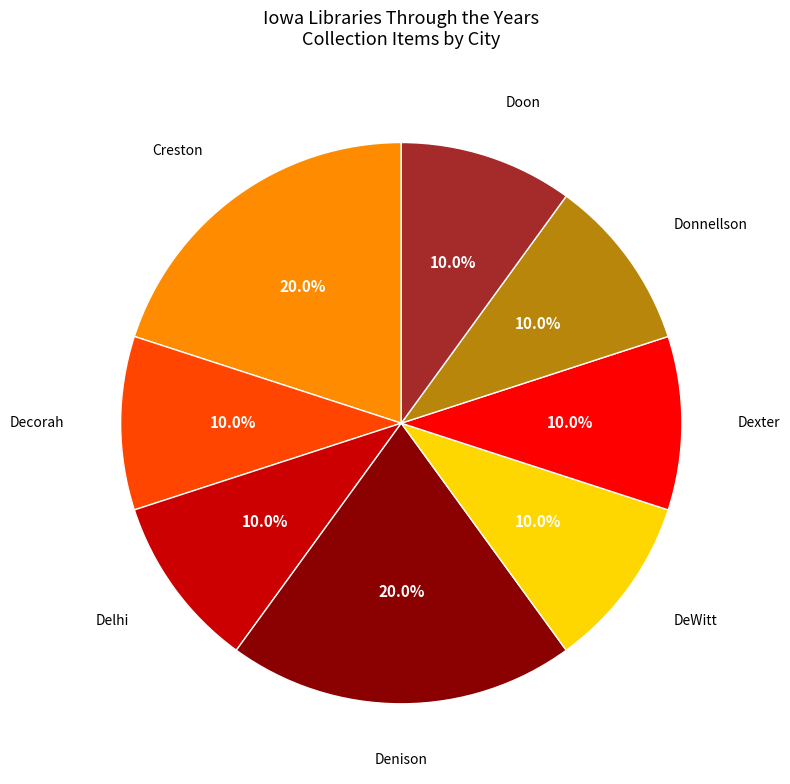

Is there a majority slice in this chart?

No